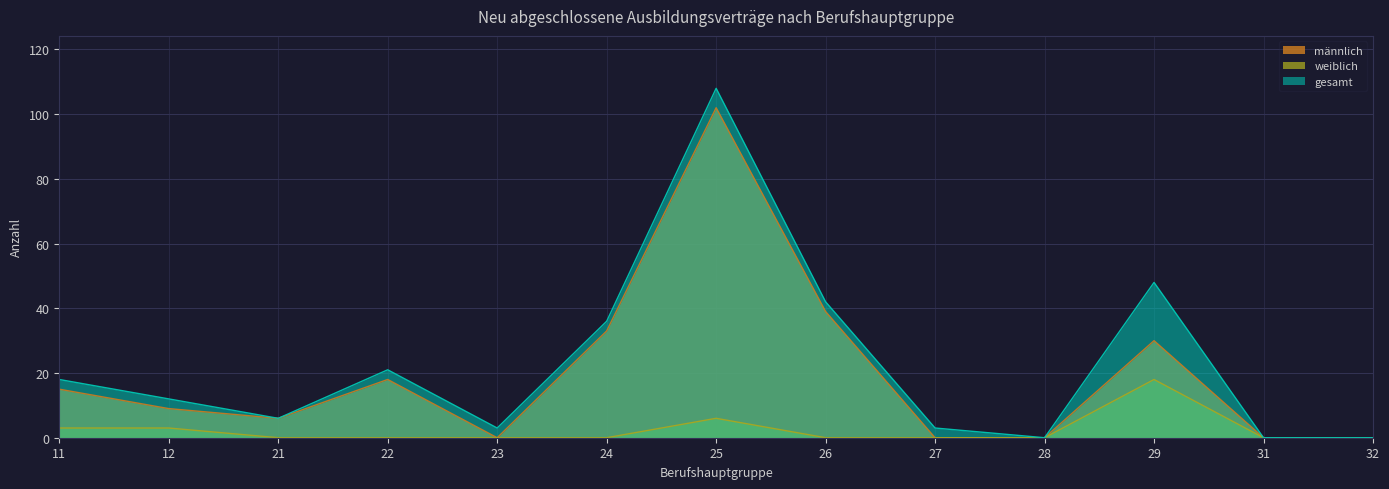

True or false: männlich and weiblich cross at least once.

False